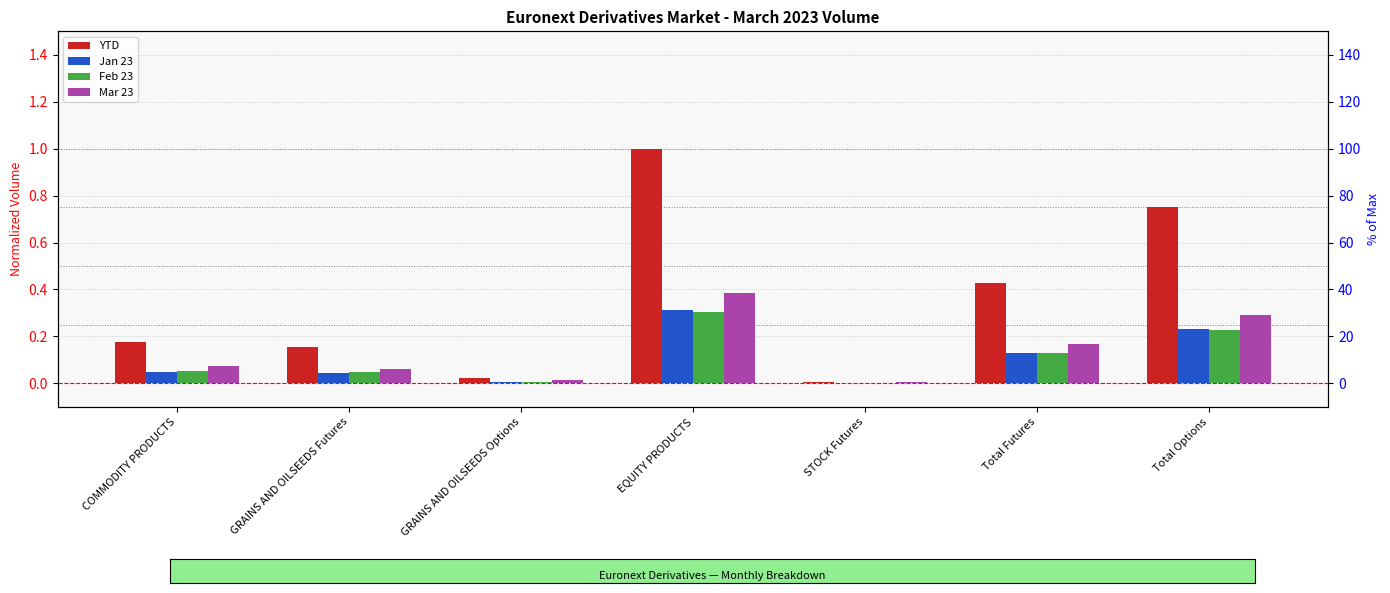

Which series has the widest spread of values?

YTD